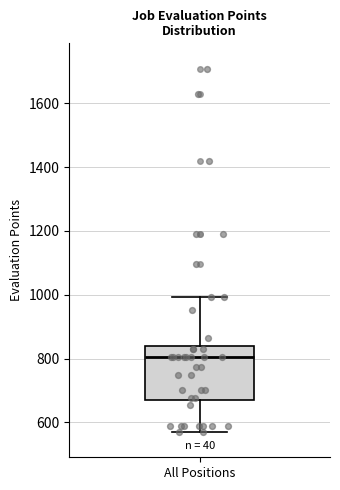

Where does the lower whisker of the box for All Positions end on the y-axis? The values are not printed on the chart, so give them approximately, as read against the axis.

580